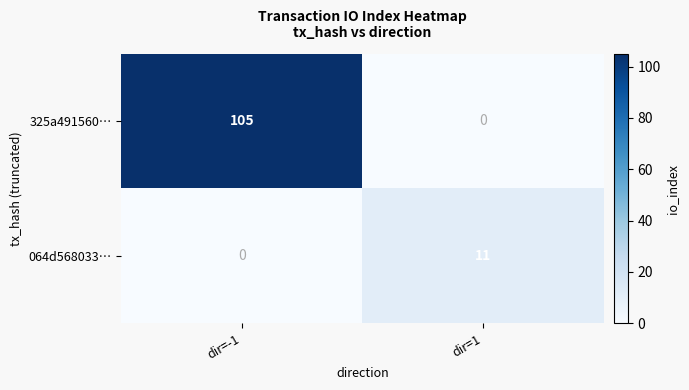

What is the difference between the maximum and minimum values in the 325a491560… series?

105